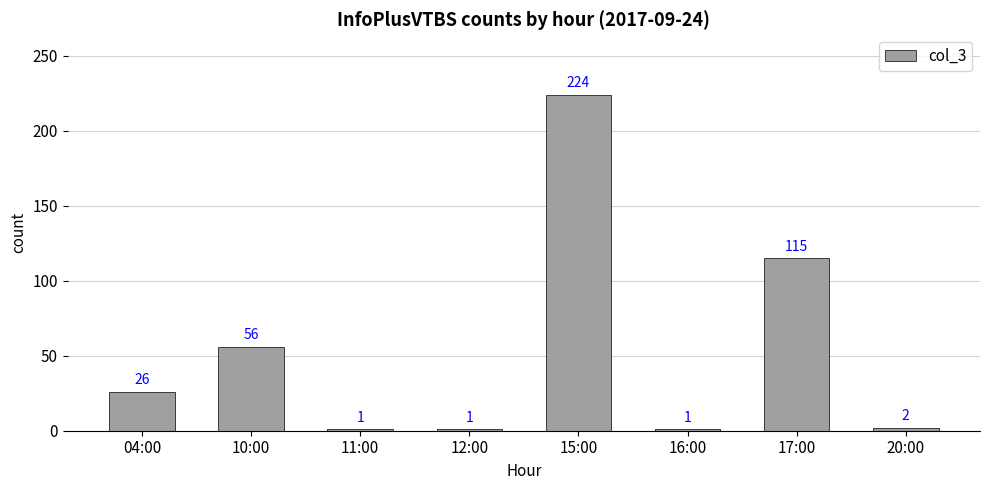

Is it true that the value at 04:00 is 13?

False